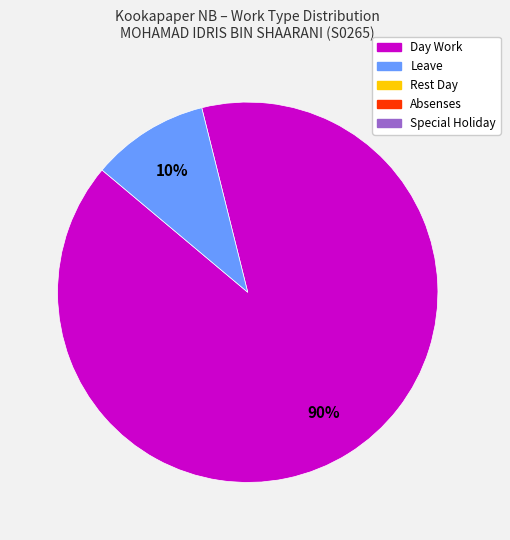

Is there any slice that represents more than half of the pie?

Yes